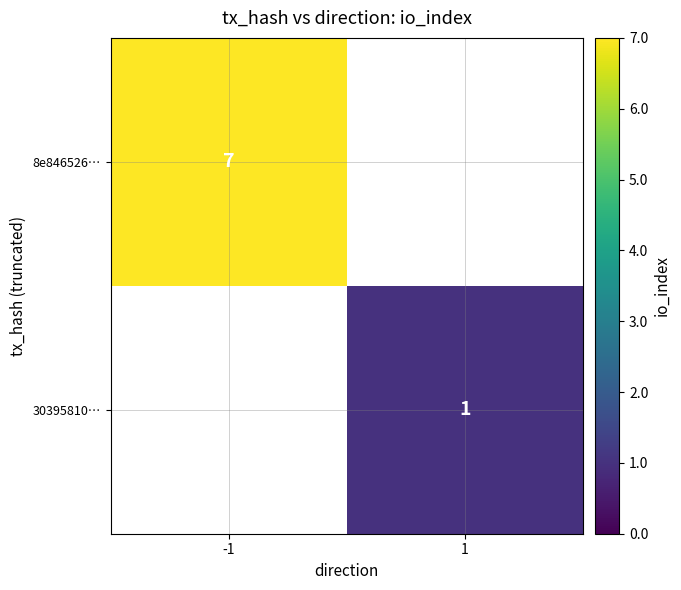

The 8e846526… series shows 11 at -1. True or false?

False